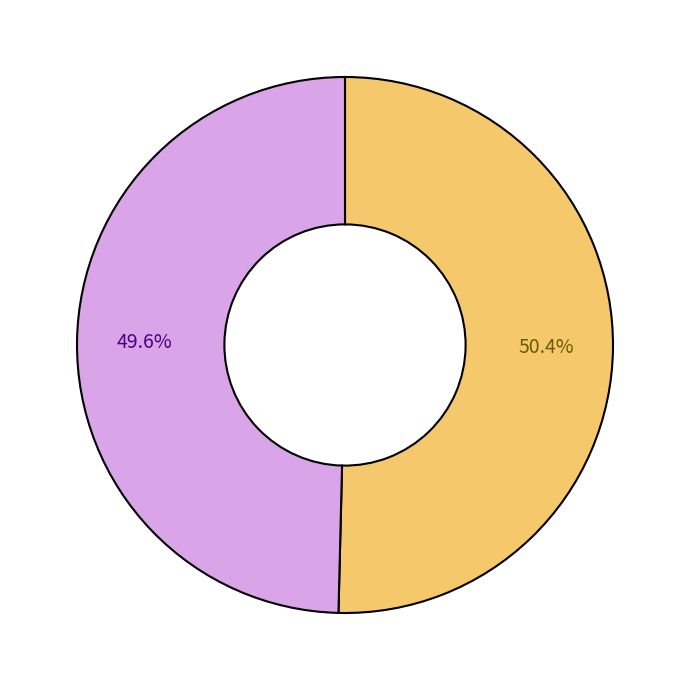

Does any single category account for the majority?

Yes